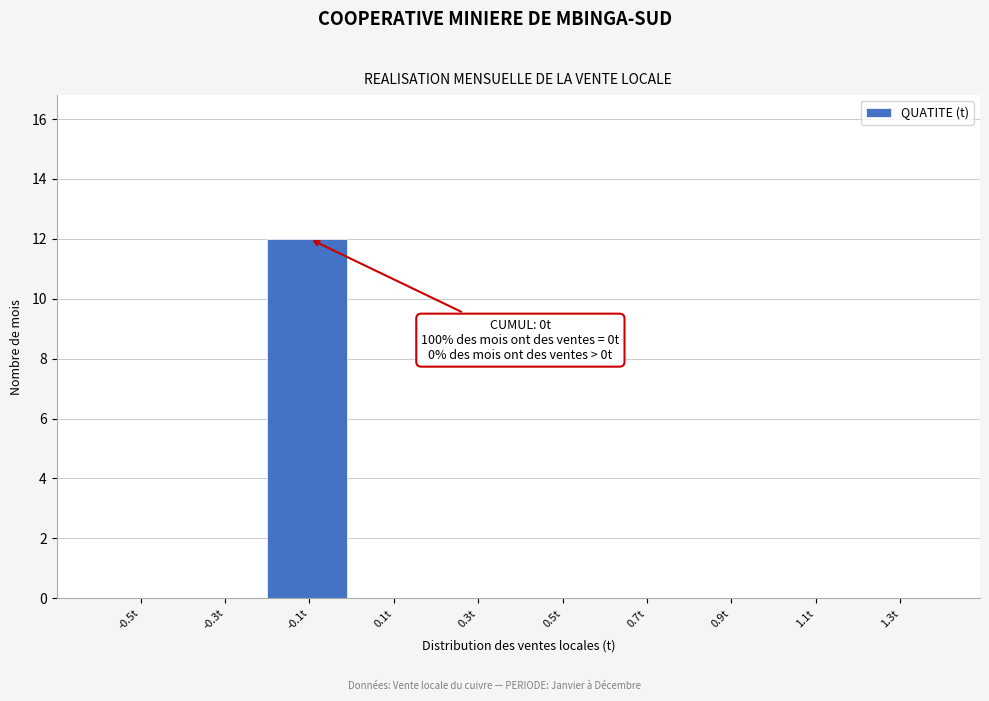

Reading left to right, transcribe all the data shown in this chart.

-0.5t=0	-0.3t=0	-0.1t=12	0.1t=0	0.3t=0	0.5t=0	0.7t=0	0.9t=0	1.1t=0	1.3t=0